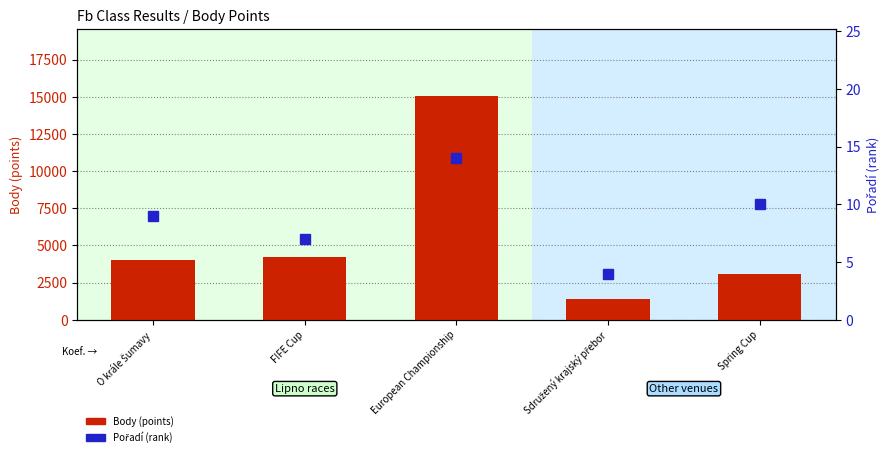

Which category has the highest value in the Pořadí series?

European Championship